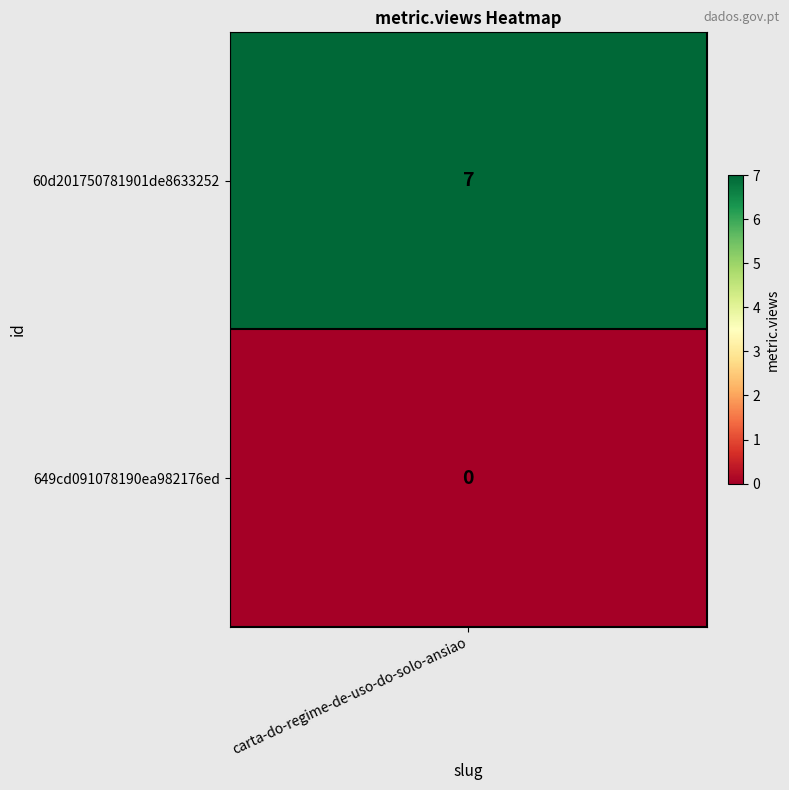

Where is the data nearest to the value 3?

649cd091078190ea982176ed